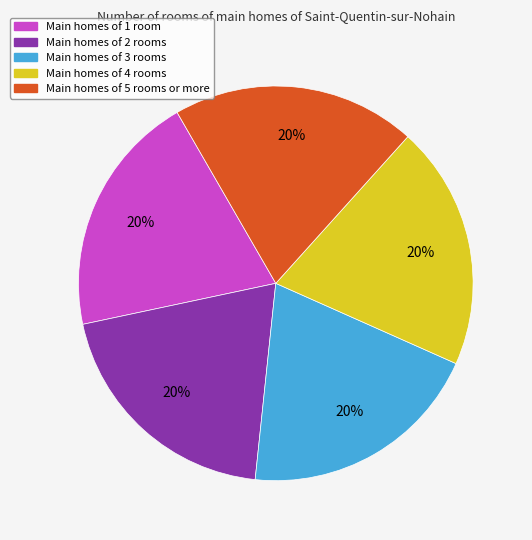

Is there any slice that represents more than half of the pie?

No